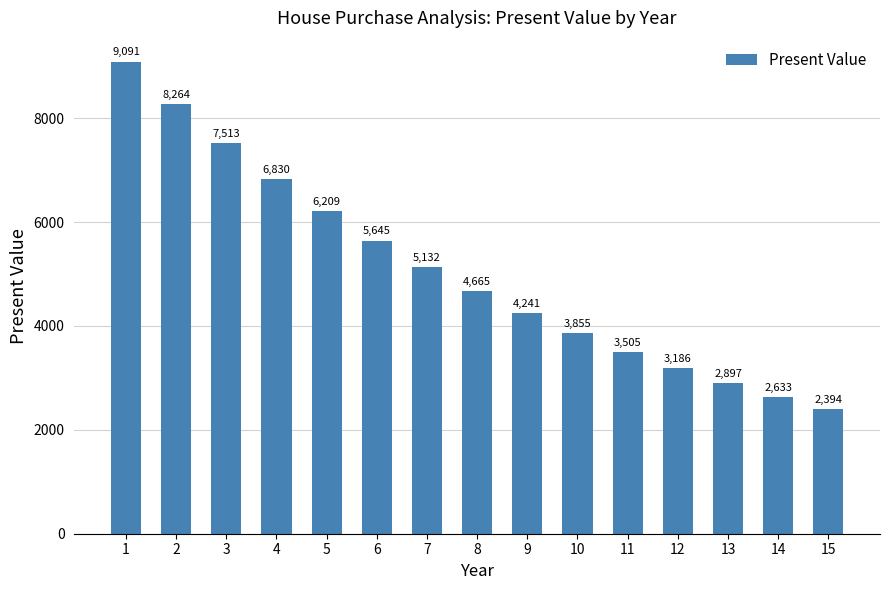

Does the chart contain stacked bars?

No